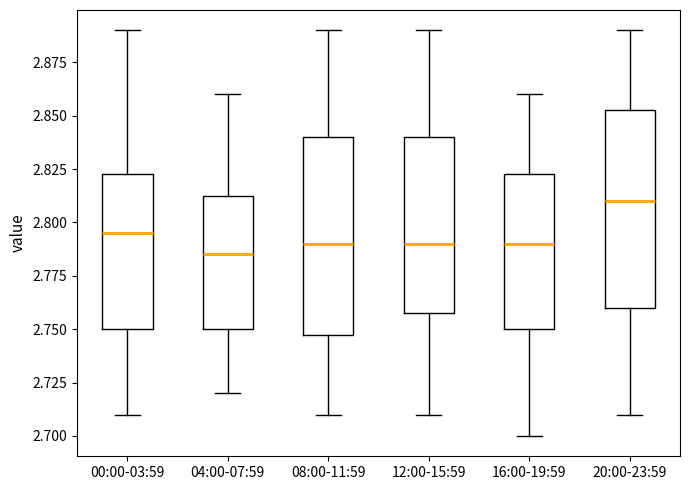

Where does the lower whisker of the box for 00:00-03:59 end on the y-axis? The values are not printed on the chart, so give them approximately, as read against the axis.

2.710